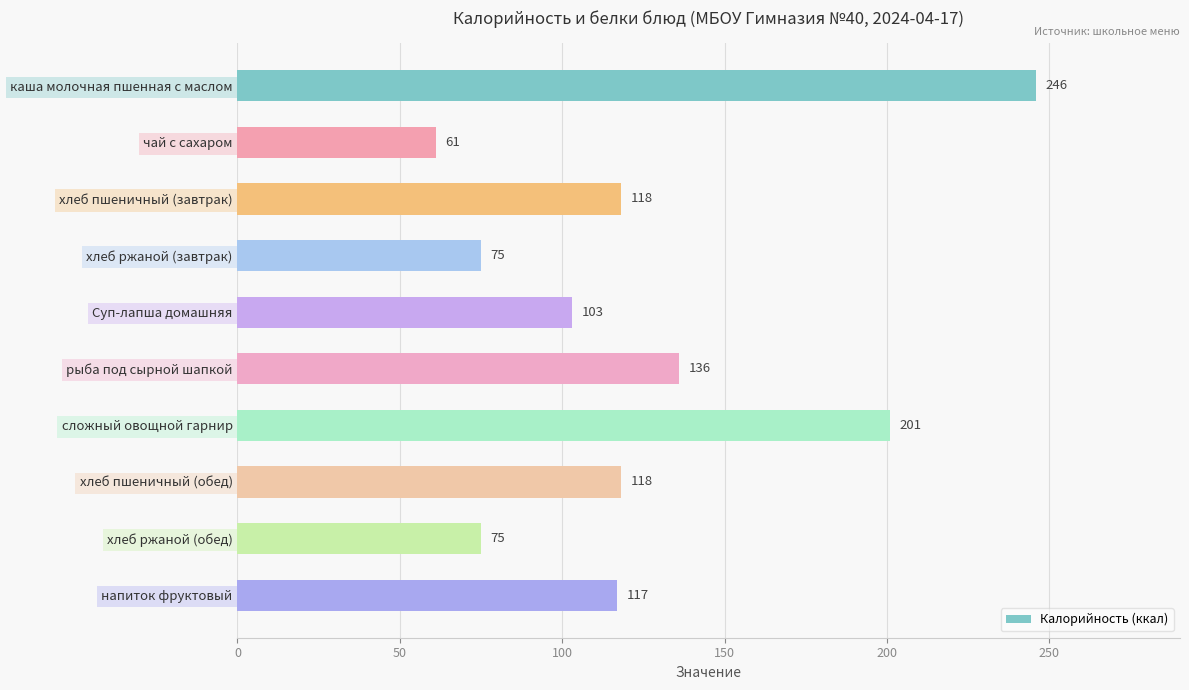

What is the change in value from рыба под сырной шапкой to хлеб ржаной (обед)?

-61